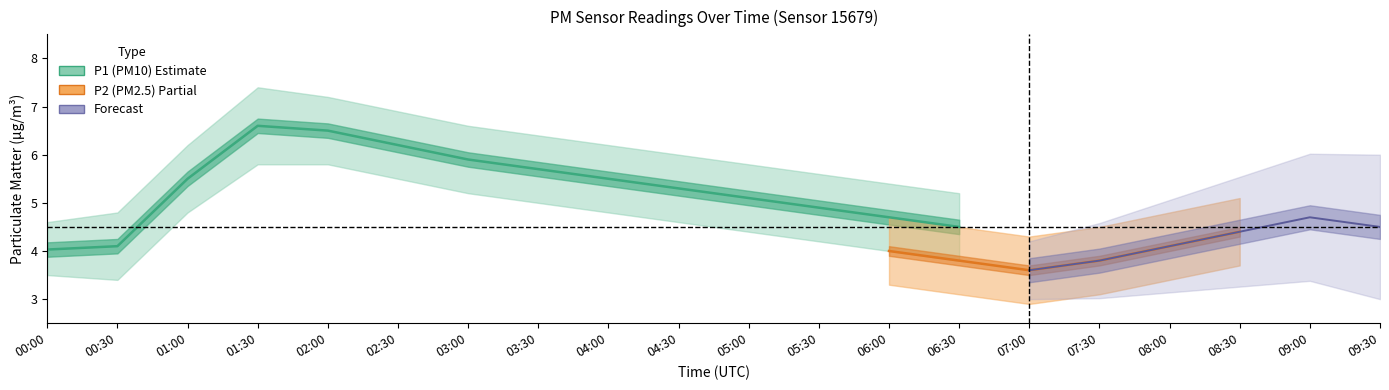

In P2, how many points are lower than both neighbors (excluding endpoints)?

1